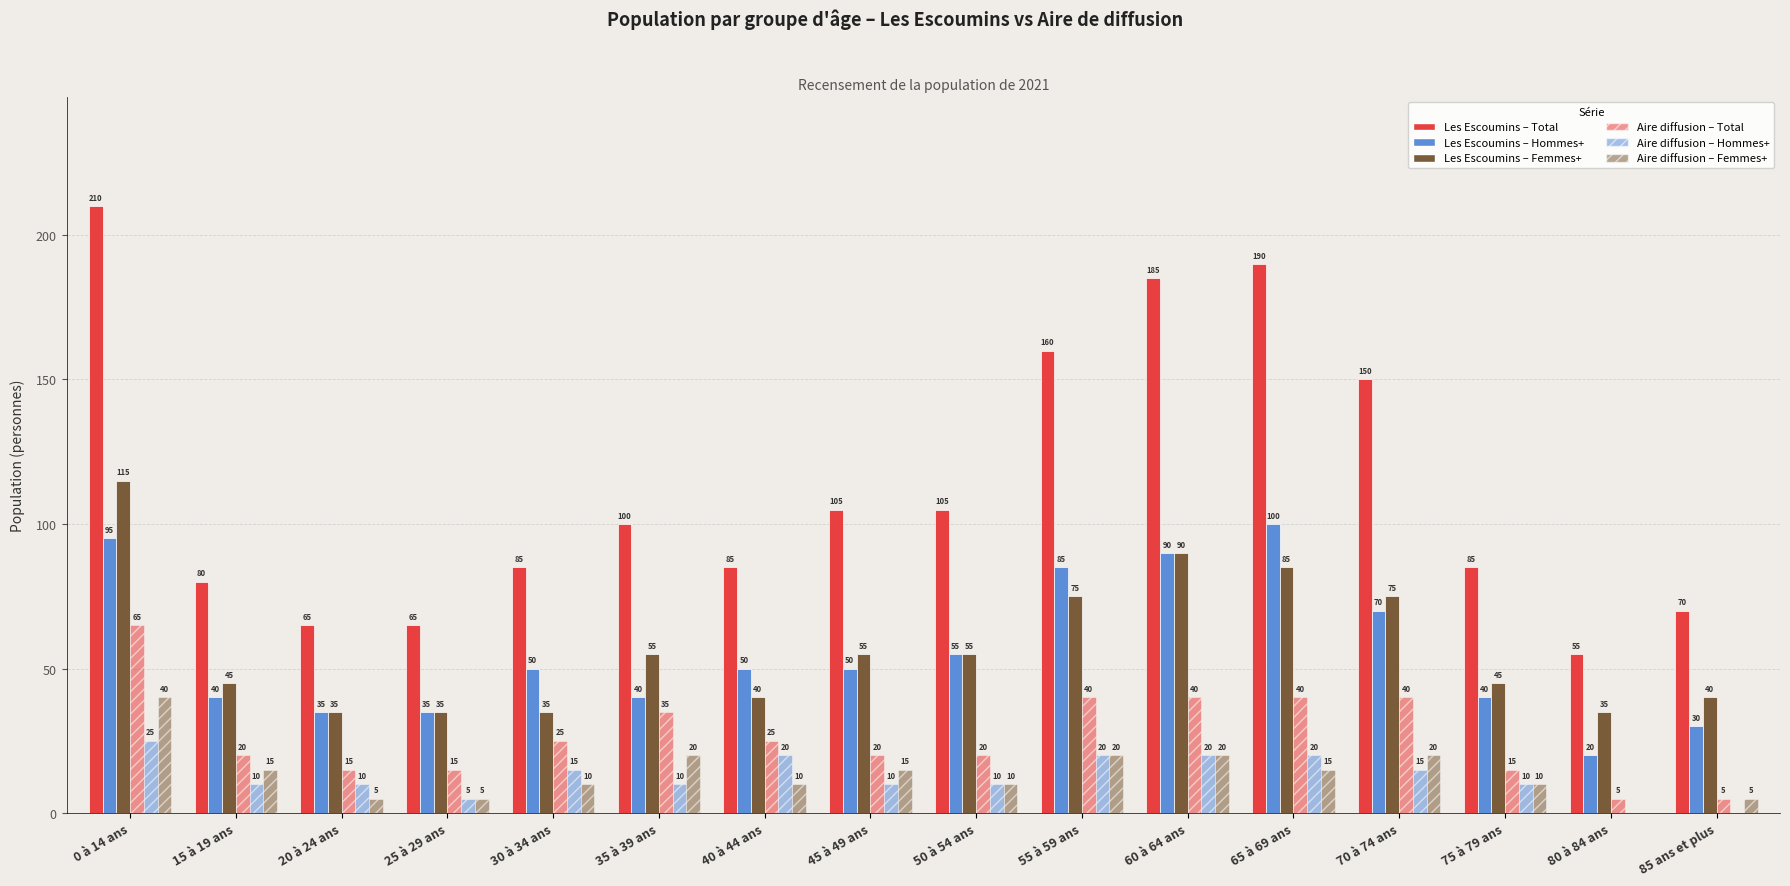

At which category is the sum across all series the highest?

0 à 14 ans